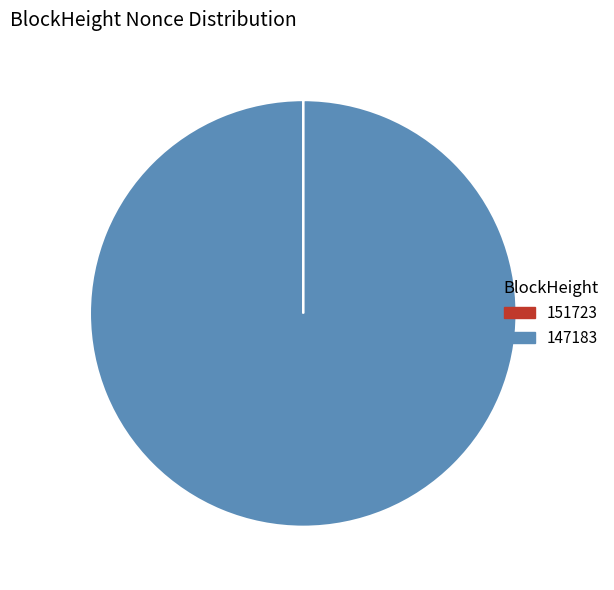

Which category has the biggest portion of the pie?

147183